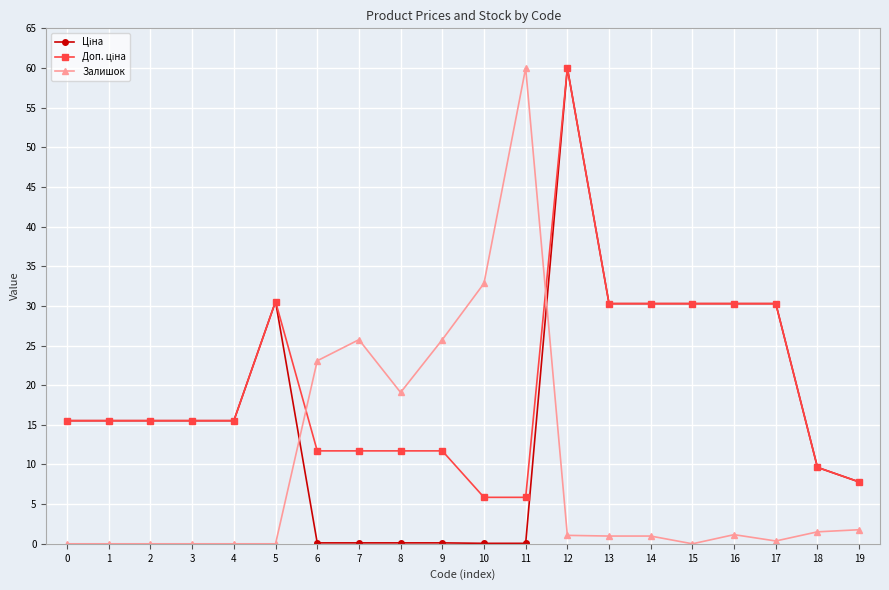

What is the spread (max minus min) of values at 19?

6.0